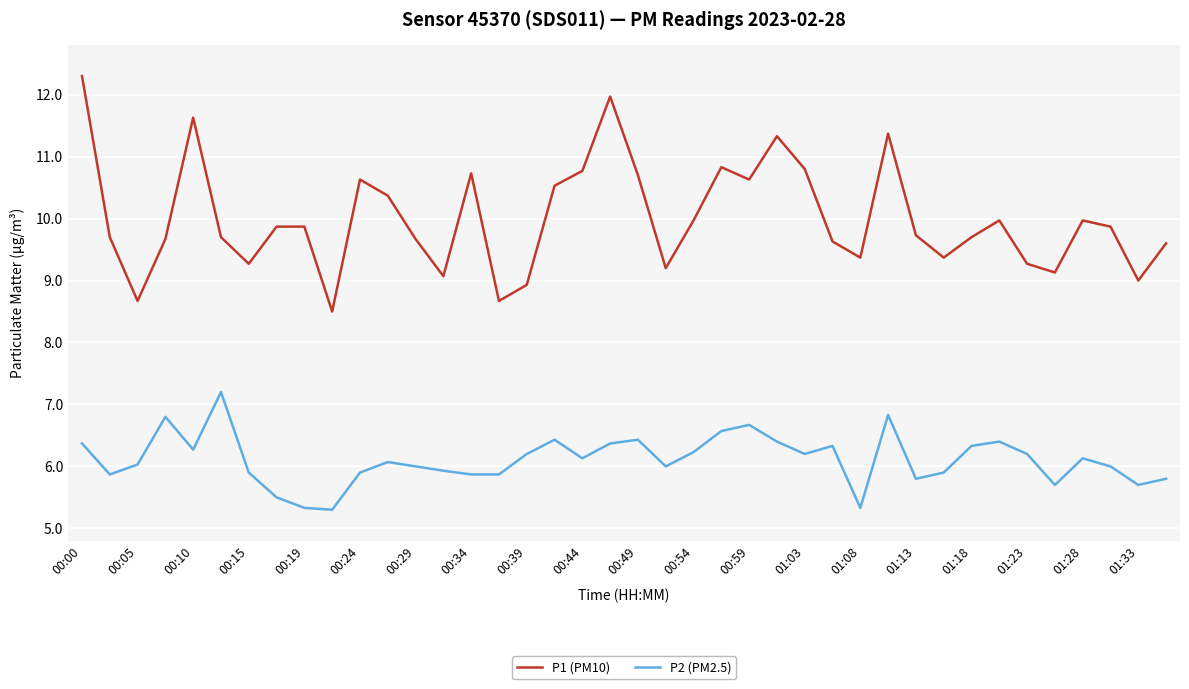

Rank the series by their average value, from highest to lowest.

P1 (PM10), P2 (PM2.5)